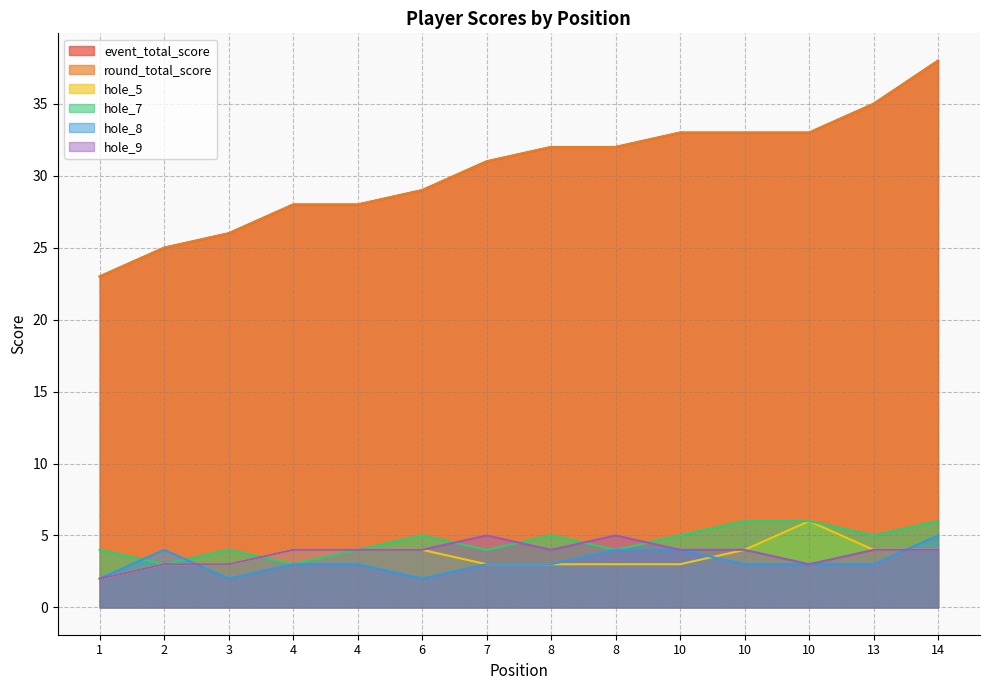

How many distinct data groups are displayed?

6